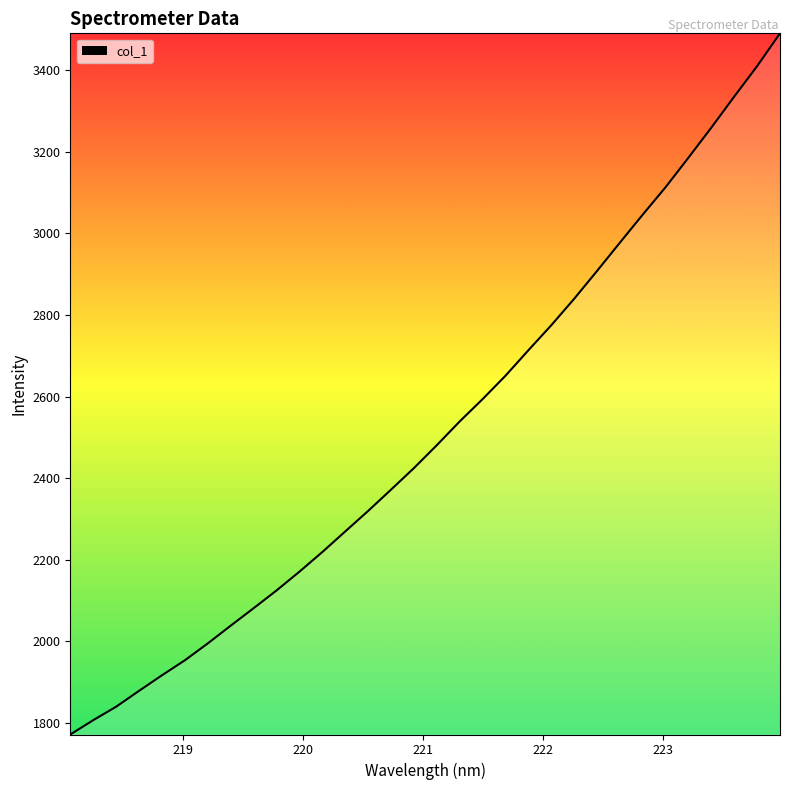

What is the minimum value shown in the chart?

1772.0